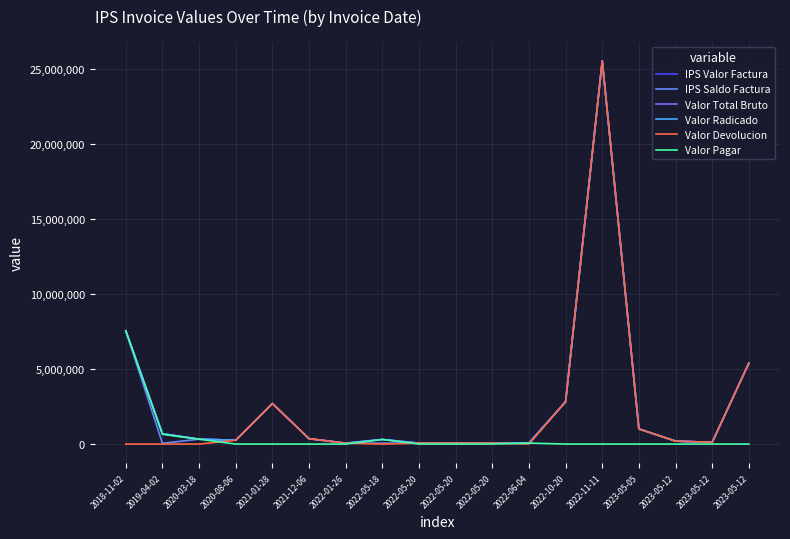

Does the chart have visible grid lines?

Yes